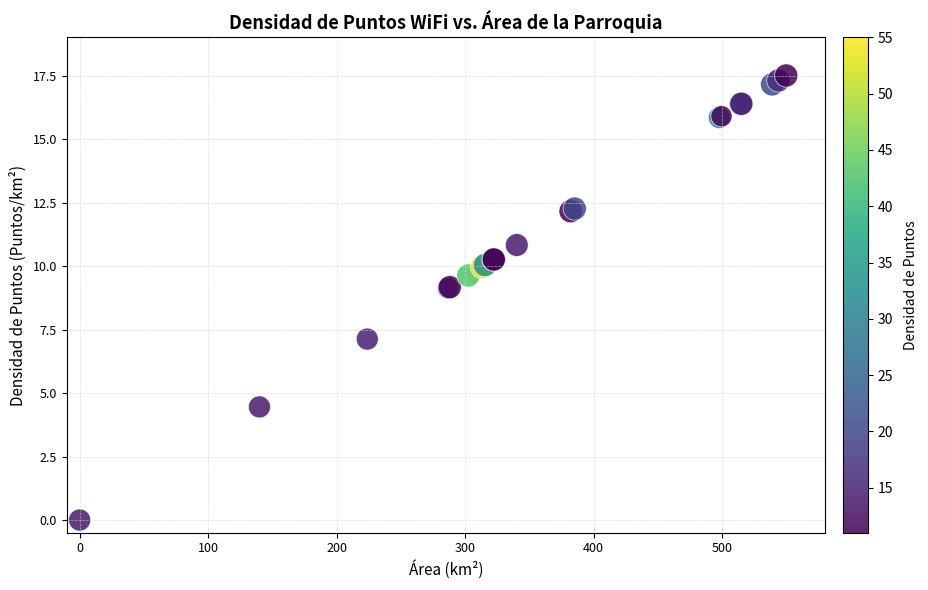

What Y value in the scatter plot is closest to 8?

7.1